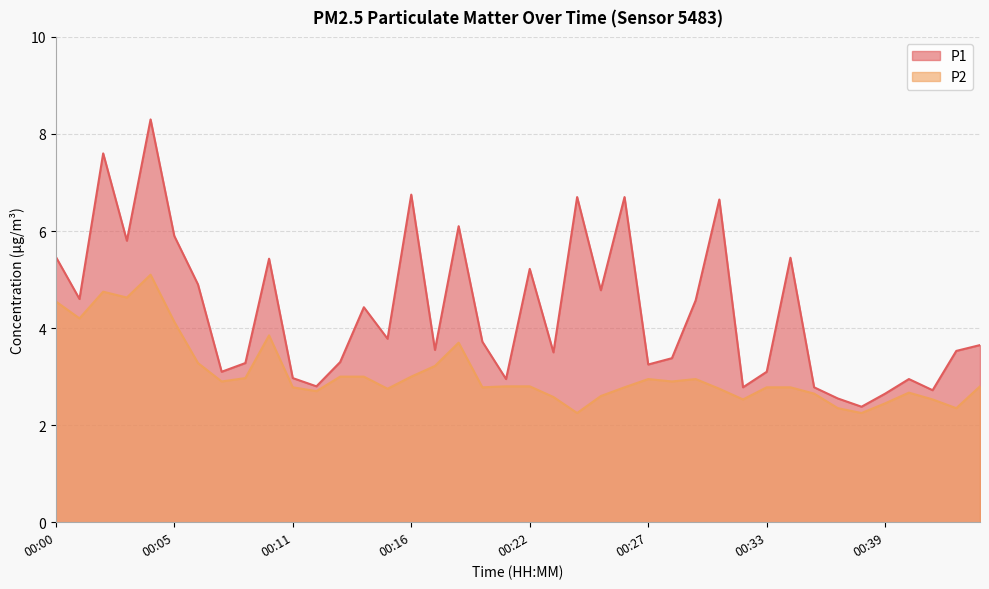

Rank the series at 00:32 from highest to lowest value.

P1, P2